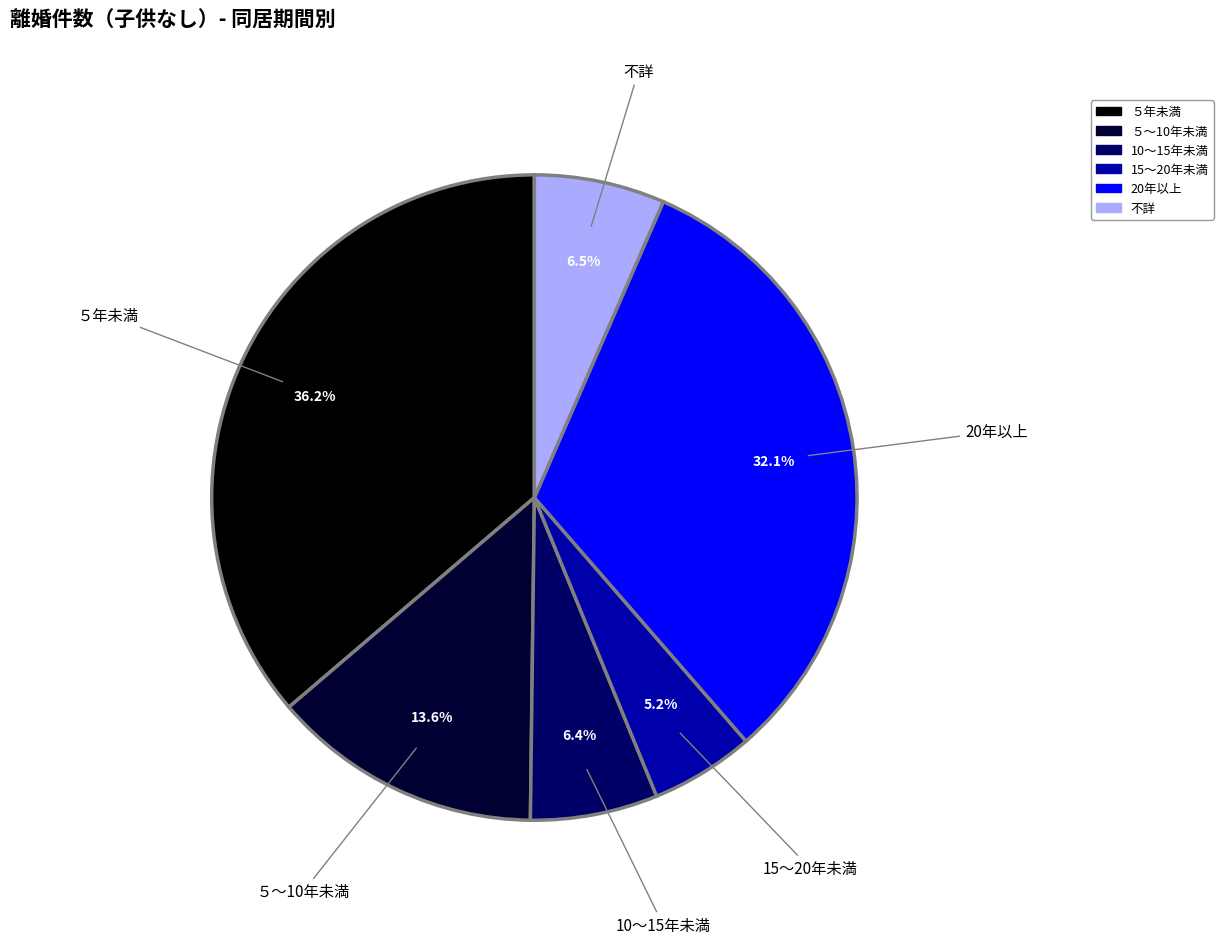

The 10～15年未満 slice represents 11% of the pie. True or false?

False